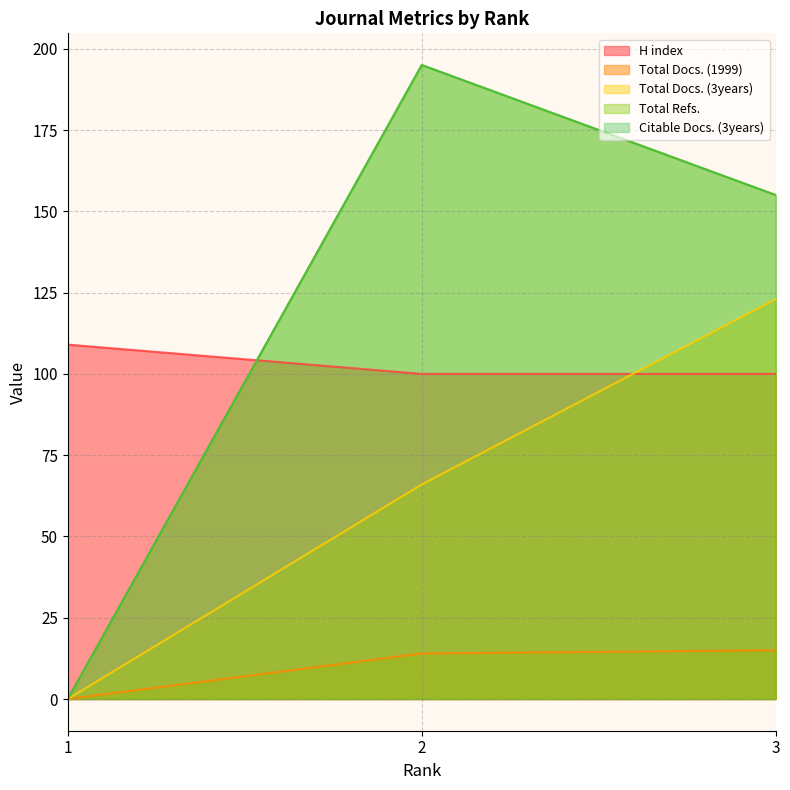

How many lines are shown in the chart?

5